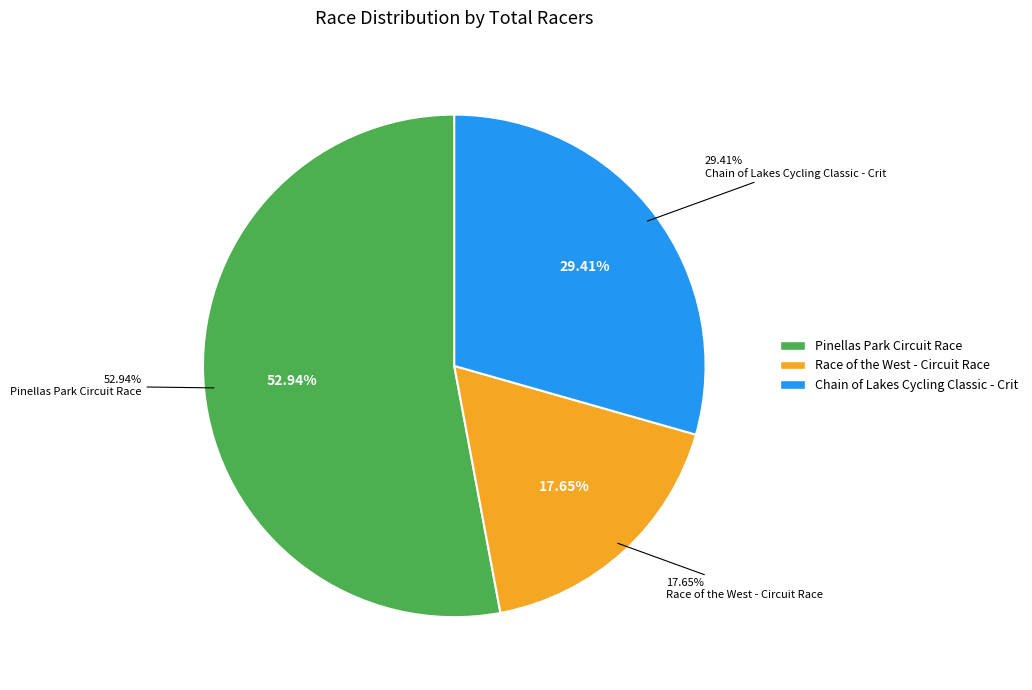

Rank the categories by value from highest to lowest.

Pinellas Park Circuit Race, Chain of Lakes Cycling Classic - Crit, Race of the West - Circuit Race